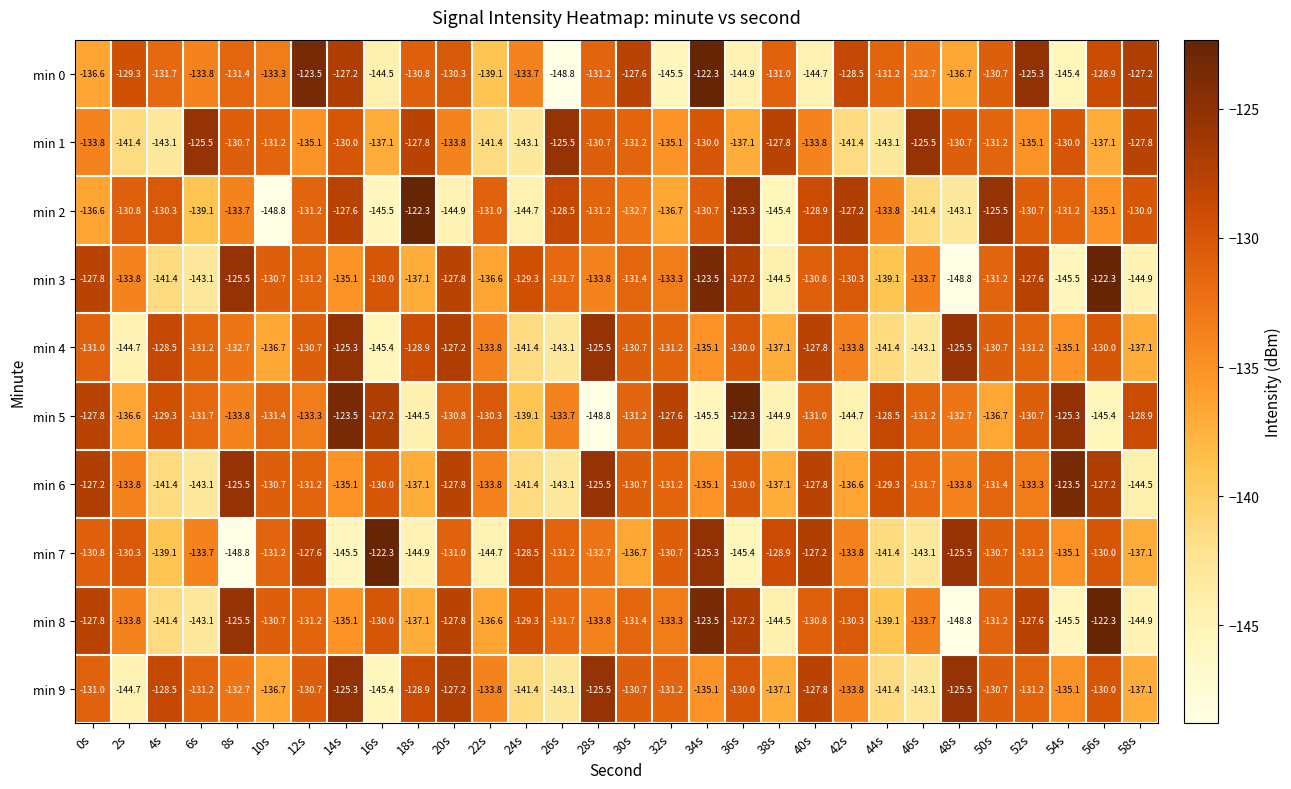

Between 0s and 4s, which series saw the biggest shift?

min 6